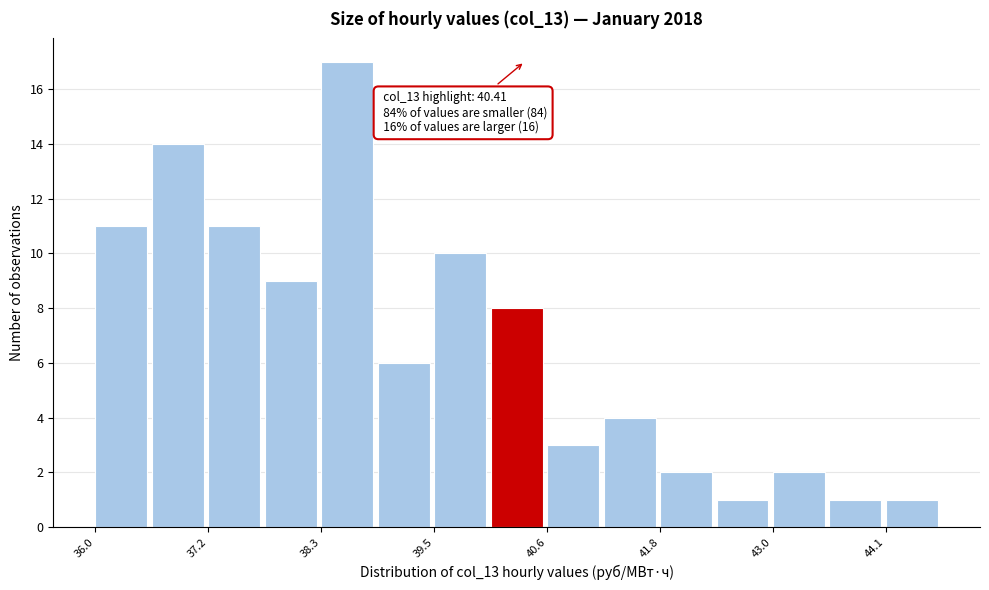

Around what value on the x-axis is the tallest bar? Give the approximate position of its centre, as read against the axis.

38.6